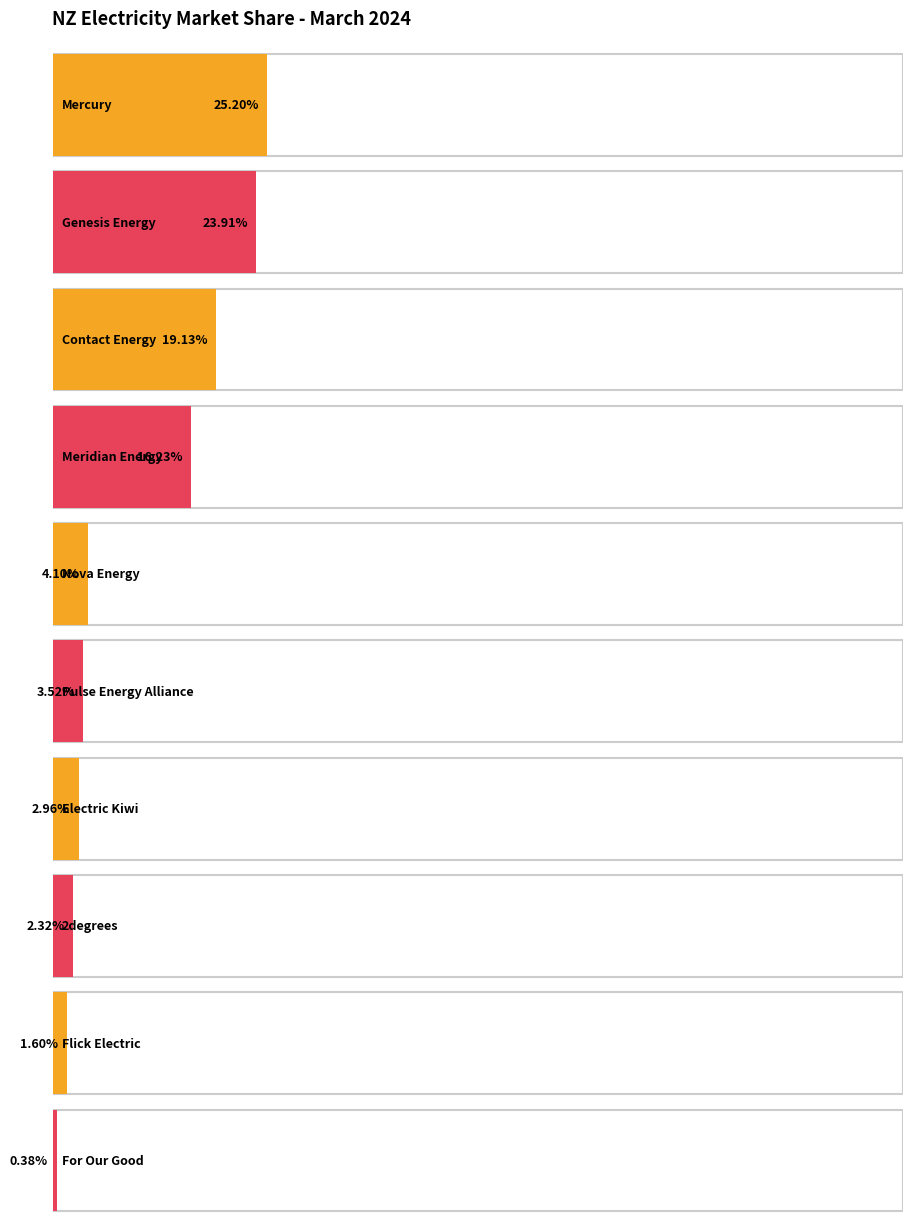

Is the value of ICP share (%) at Mercury greater than the value of ICP count at Electric Kiwi?

No